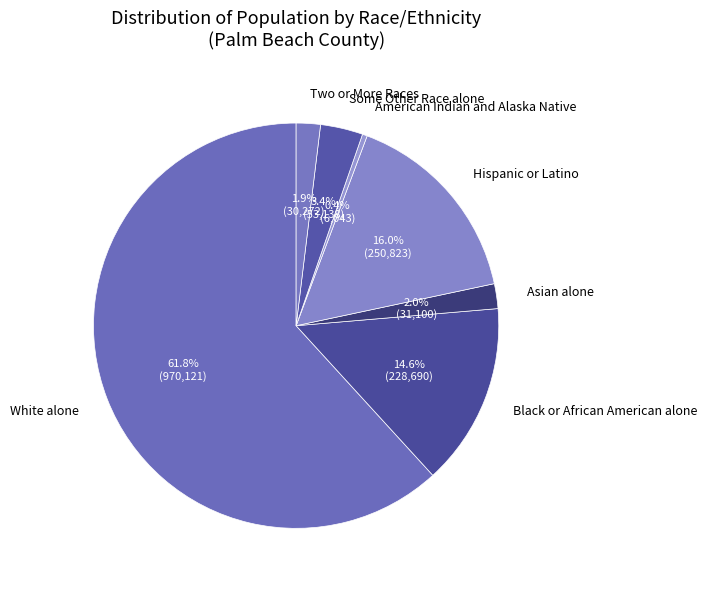

How much of the chart is everything except Two or More Races?

98.1%